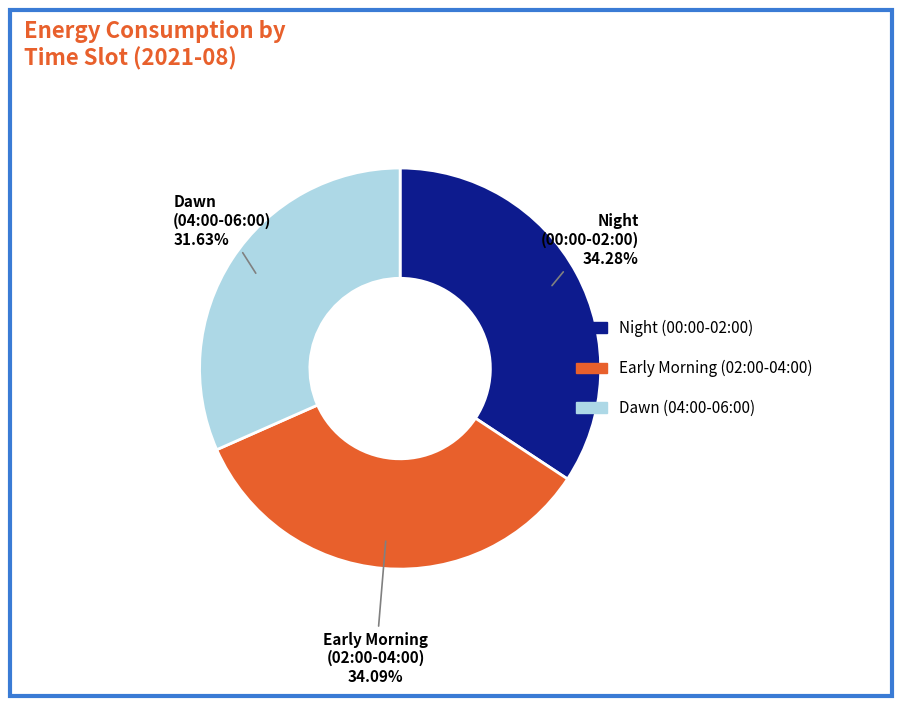

Is there any slice that represents more than half of the pie?

No